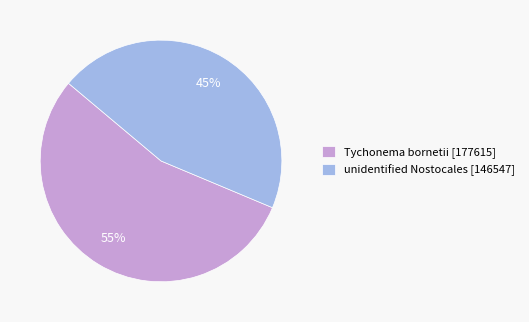

To the nearest percent, what is the combined percentage of unidentified Nostocales and Tychonema bornetii?

100%